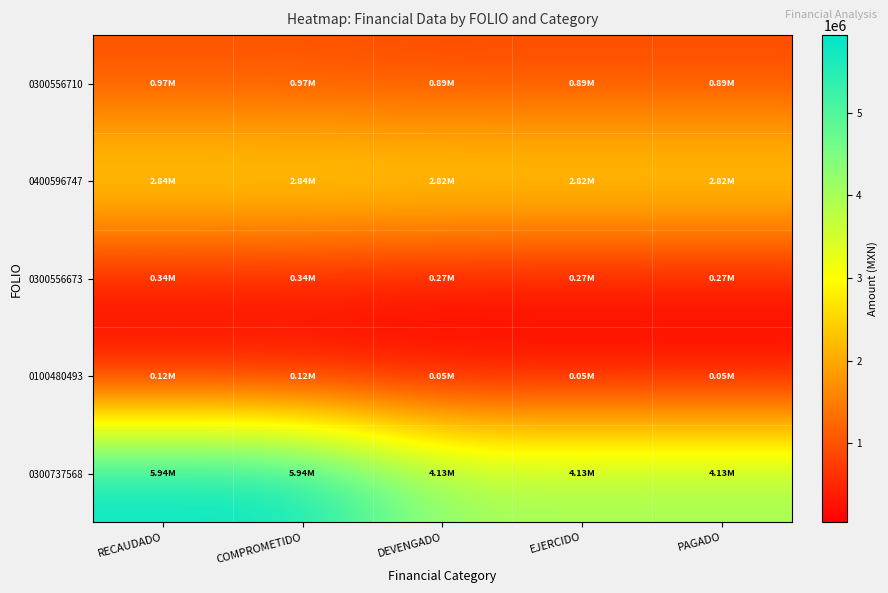

Reading left to right, list all the values displayed in this chart.

0300556710: RECAUDADO=971233.4	COMPROMETIDO=971233.4	DEVENGADO=887379.9	EJERCIDO=887379.9	PAGADO=887379.9
0400596747: RECAUDADO=2840675.7	COMPROMETIDO=2840675.7	DEVENGADO=2824435.7	EJERCIDO=2824435.7	PAGADO=2824435.7
0300556673: RECAUDADO=339511.4	COMPROMETIDO=339511.4	DEVENGADO=270942.4	EJERCIDO=270942.4	PAGADO=270942.4
0100480493: RECAUDADO=117700.5	COMPROMETIDO=117700.5	DEVENGADO=45787.5	EJERCIDO=45787.5	PAGADO=45787.5
0300737568: RECAUDADO=5935982.8	COMPROMETIDO=5935982.8	DEVENGADO=4132784.1	EJERCIDO=4132784.1	PAGADO=4132784.1